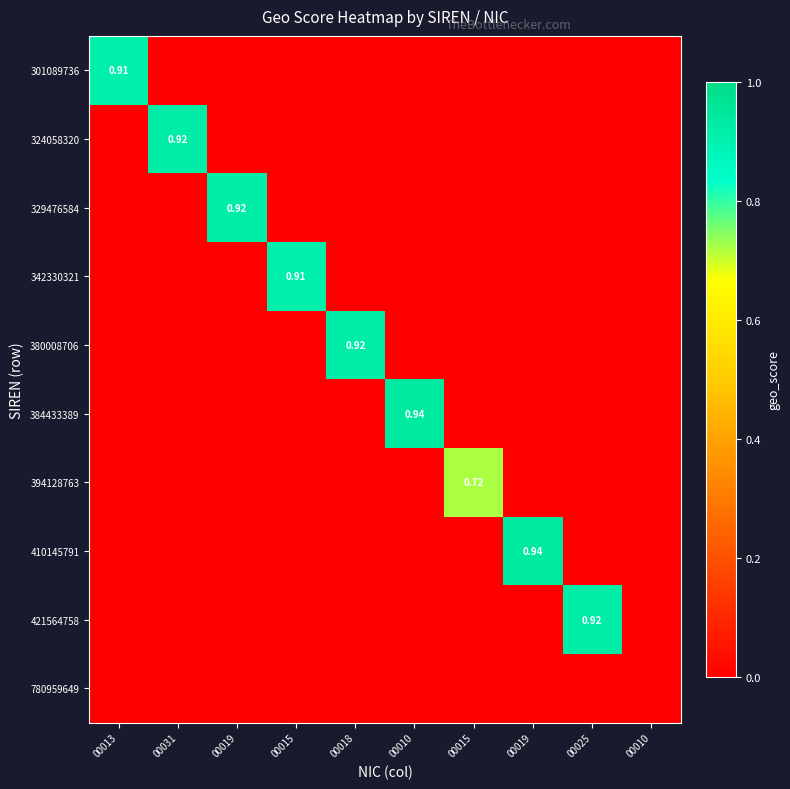

How many values in 329476584 are above zero?

1